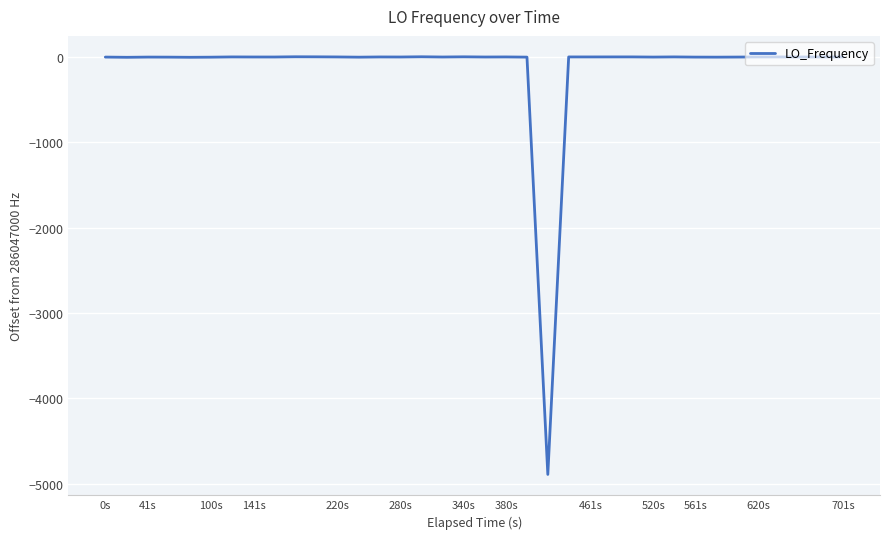

What is the difference between the maximum and minimum values?

4894.4